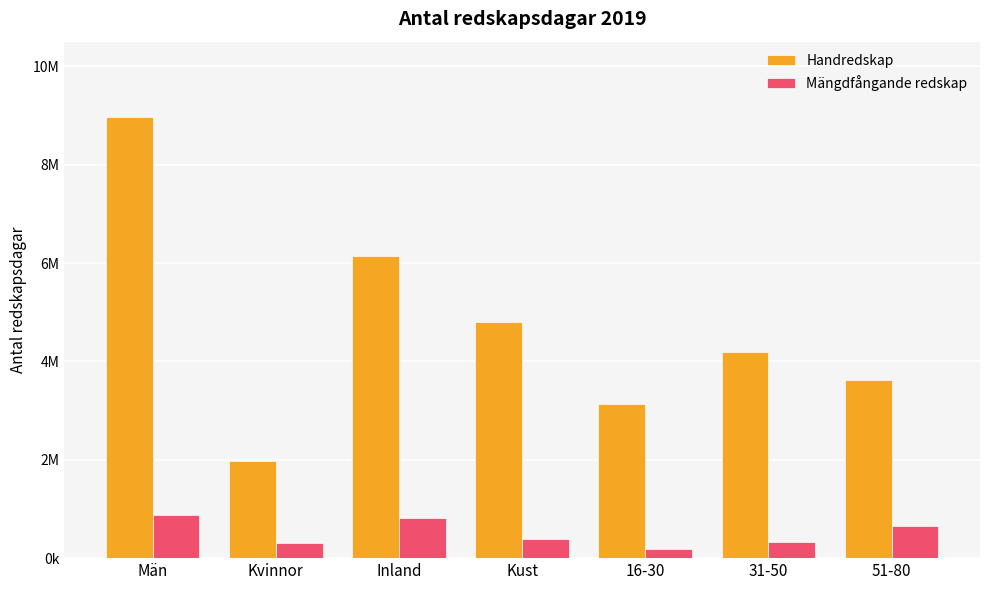

What are all the series names shown in the legend?

Handredskap, Mängdfångande redskap